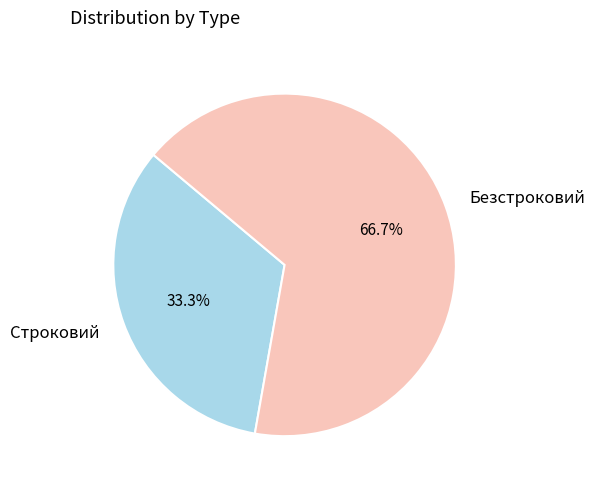

True or false: Строковий accounts for 33% of the total.

True